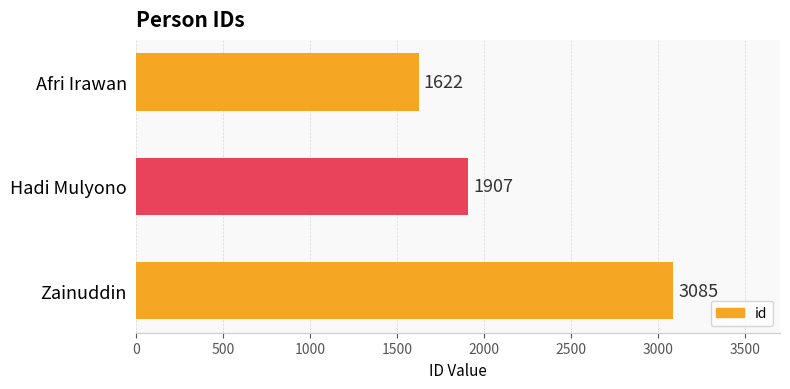

How many values are between 1622 and 3085?

3